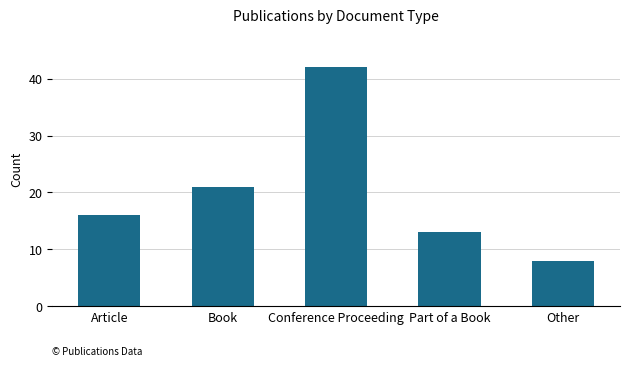

How many data points are less than 16?

2